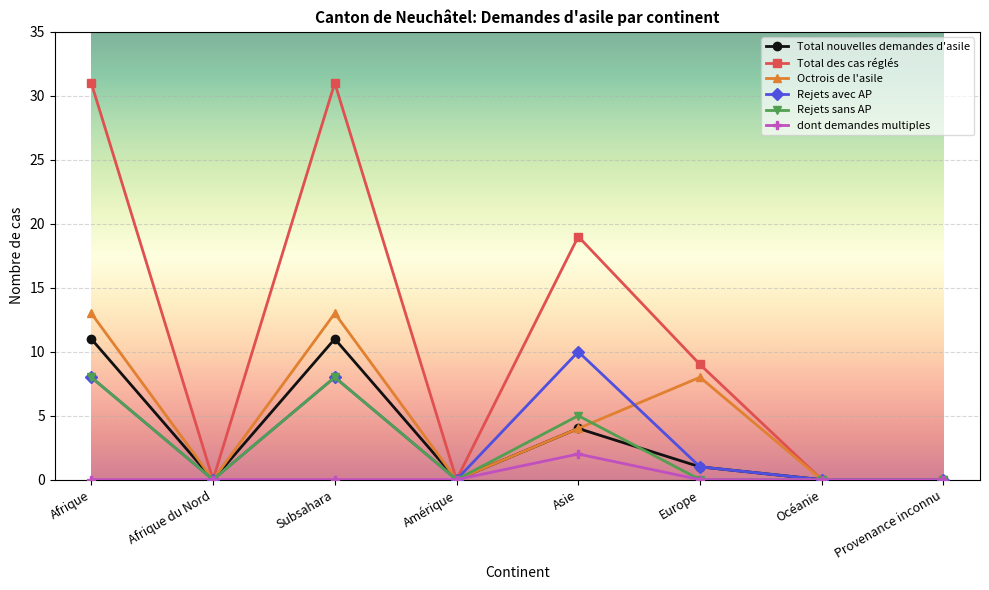

What is the label of the 6th point from the left?

Europe